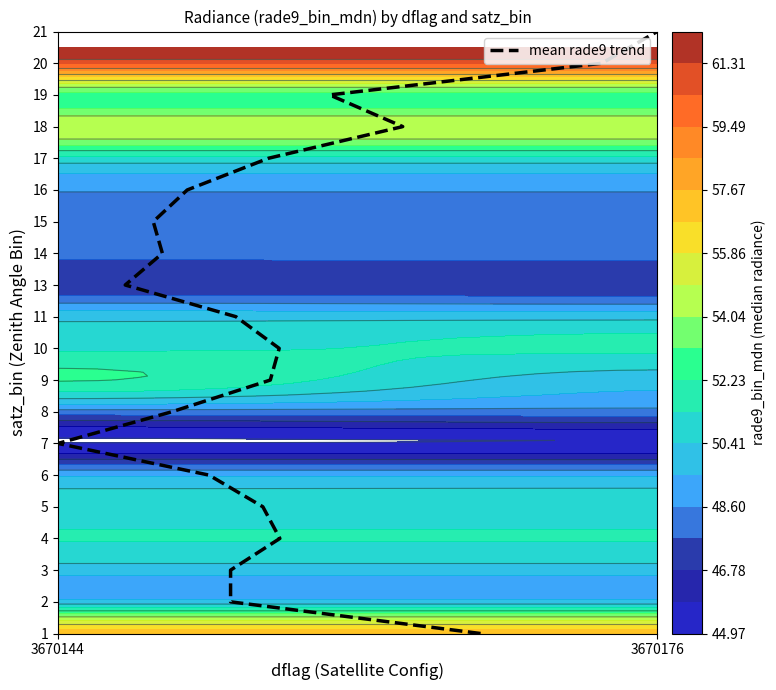

How many values are below 10?

10